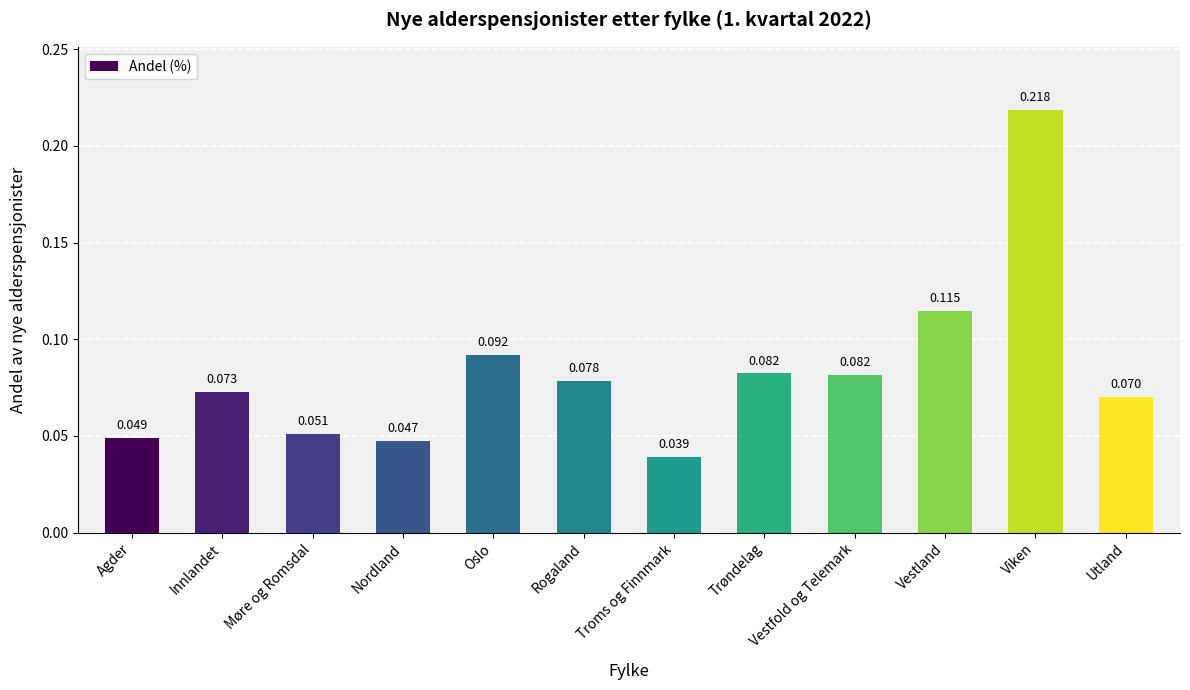

What is the sum of all values?

1.0